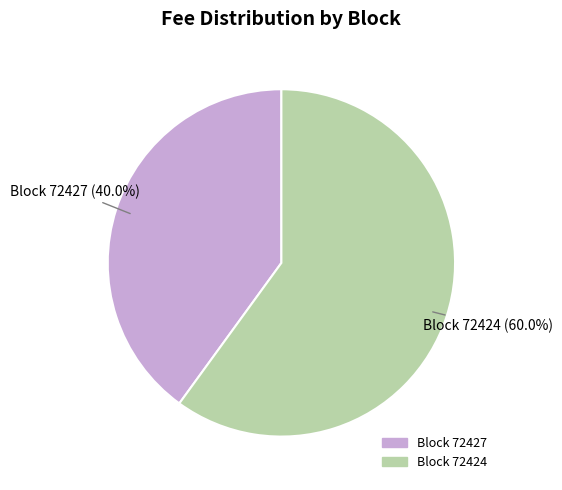

Does any single category account for the majority?

Yes